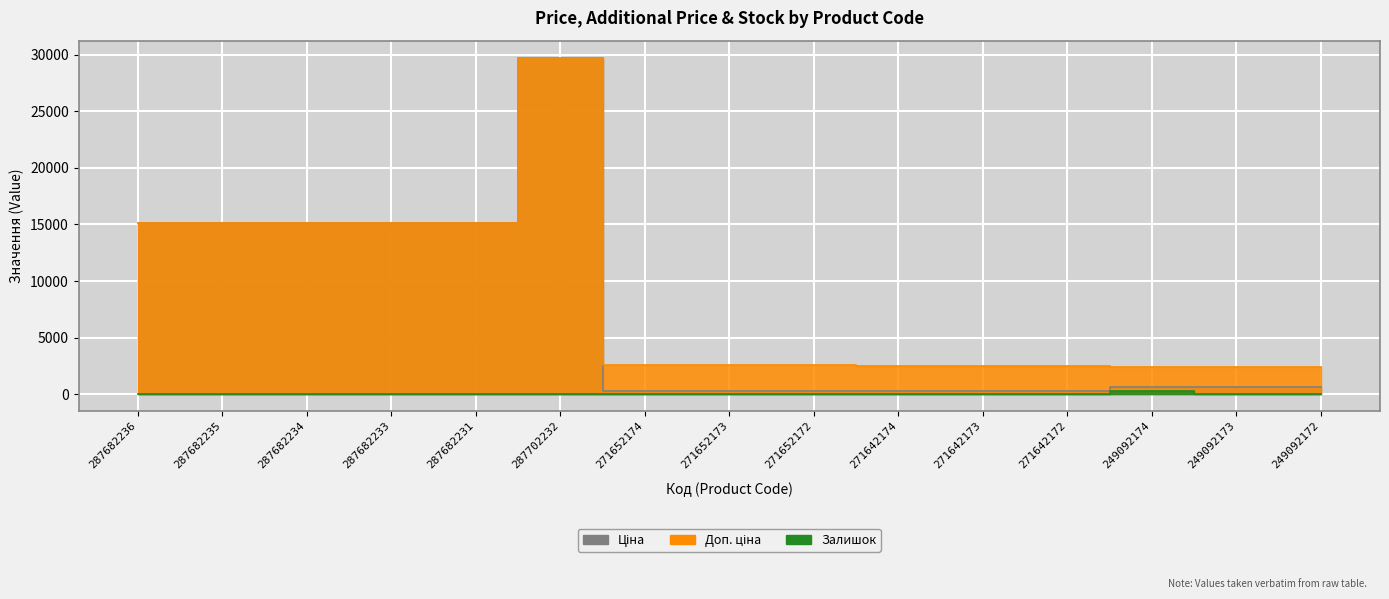

What is the value of the Залишок point at the 9th from the left?

5.0